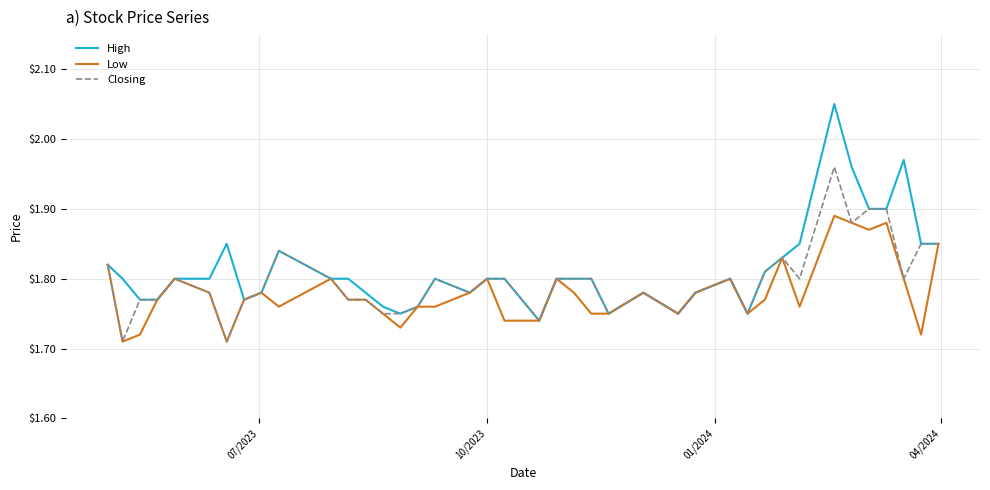

List the series in order of their peak value, highest first.

High, Closing, Low